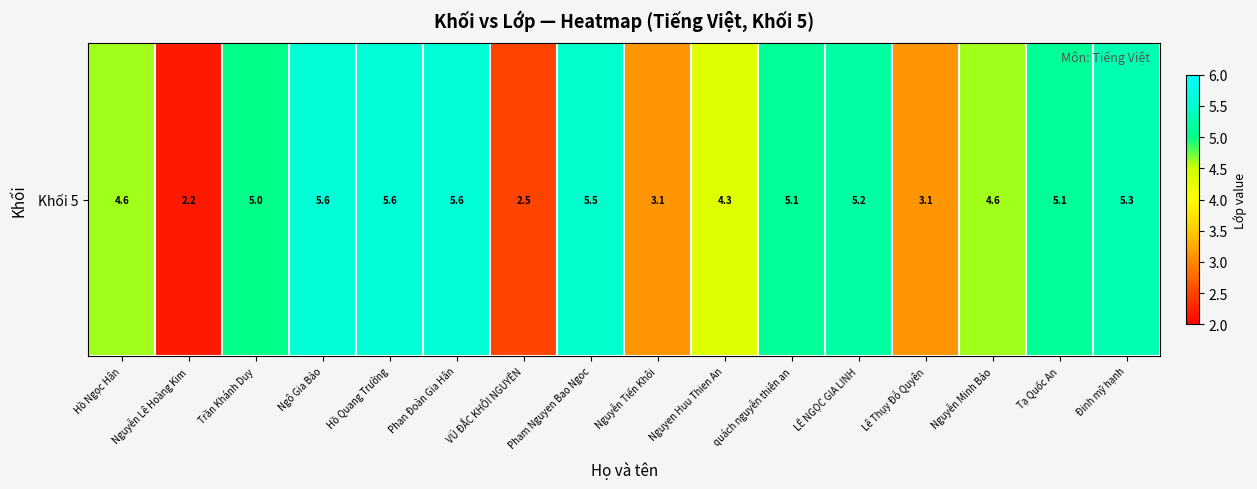

Which has a higher value, Nguyen Huu Thien An or Hồ Ngọc Hân?

Hồ Ngọc Hân